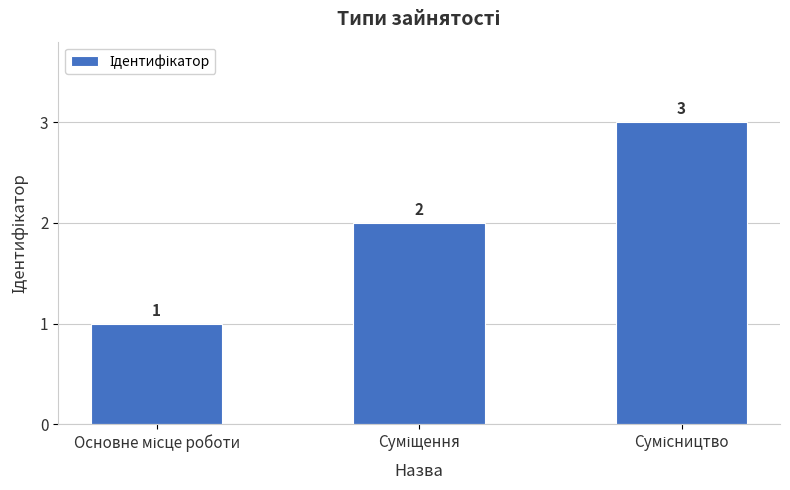

How many data points does each series have?

3